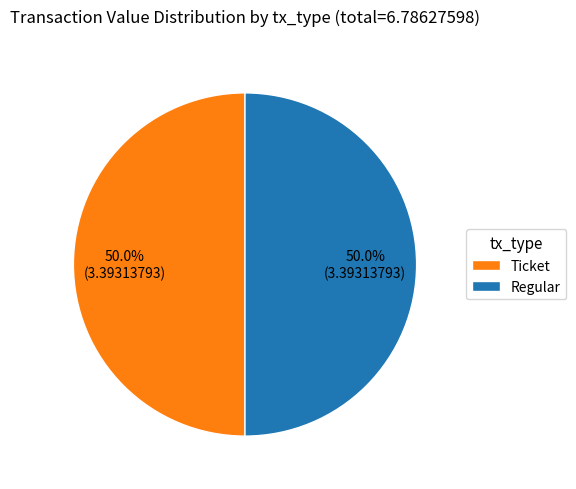

How much of the chart is everything except Ticket?

50.0%